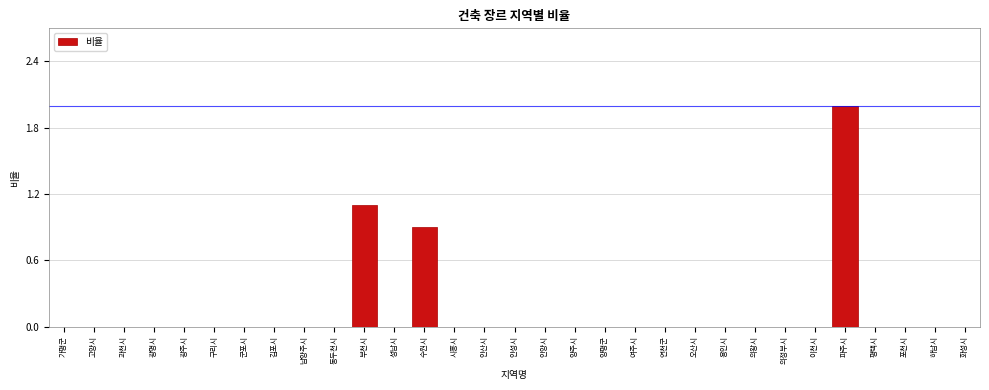

The chart shows a value of 0.0 at 안성시. True or false?

True